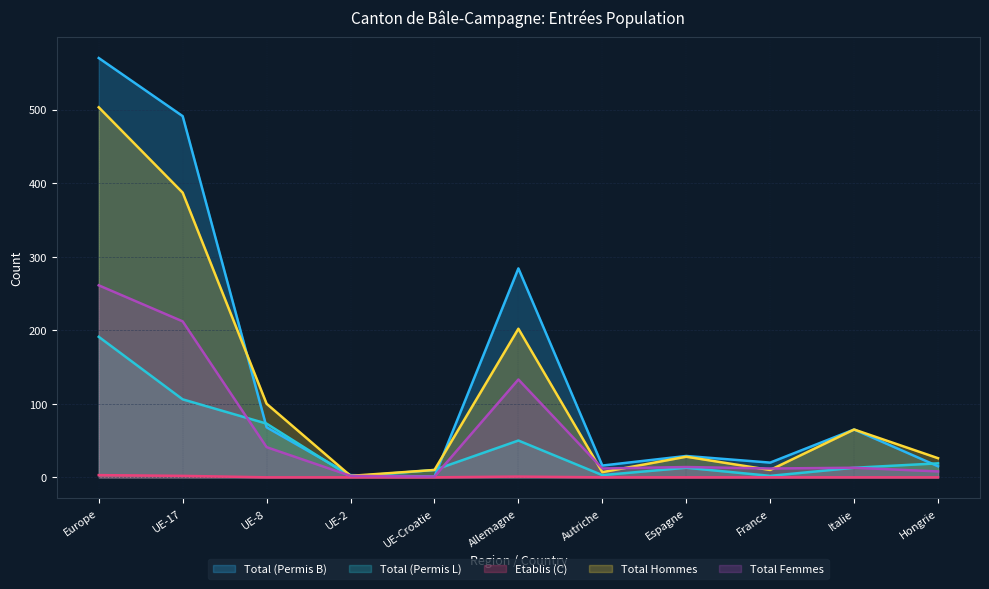

Reading left to right, what are all the values shown in this chart?

Total (Permis B): 570	491	68	3	1	284	16	29	20	65	15
Total (Permis L): 191	106	73	1	10	50	3	13	2	13	19
Etablis (C): 3	2	0	0	0	1	0	0	0	0	0
Total Hommes: 503	387	100	2	10	202	7	28	10	65	26
Total Femmes: 261	212	41	2	1	133	12	14	12	13	8